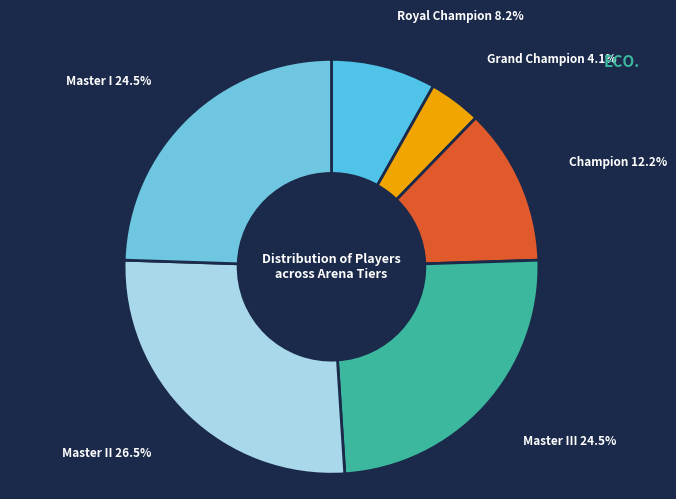

Is it true that Master III is 30% of the pie?

False